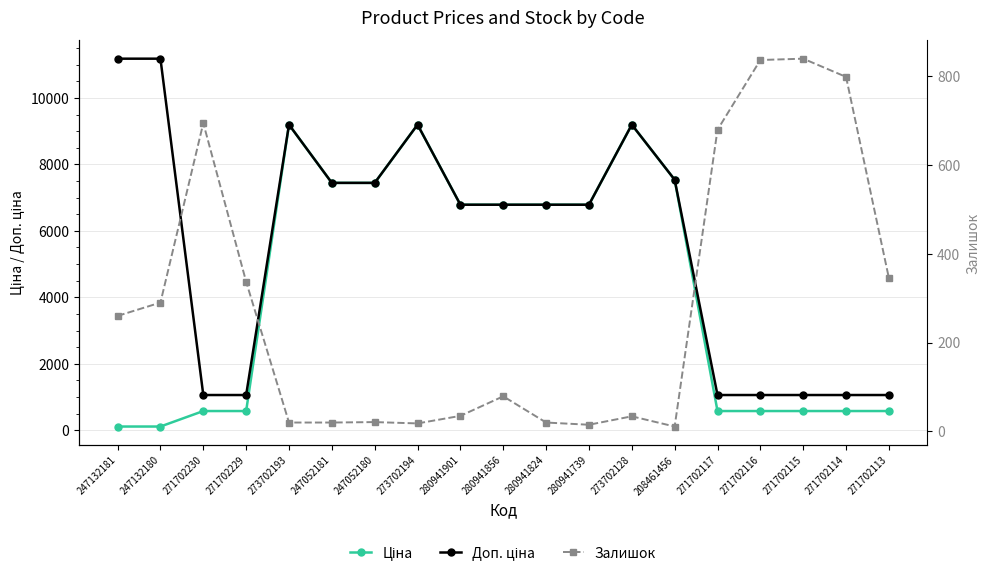

How many values in the Доп. ціна series are below 6787?

7